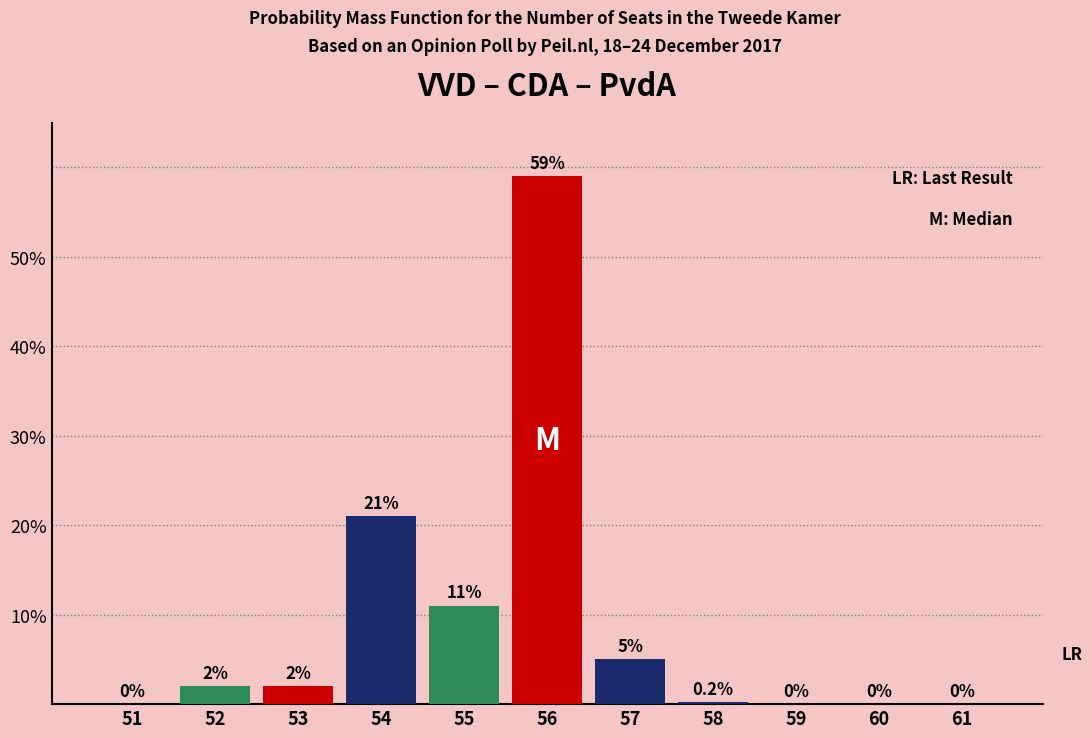

Reading right to left, transcribe all the data shown in this chart.

61=0.0	60=0.0	59=0.0	58=0.2	57=5.0	56=59.0	55=11.0	54=21.0	53=2.0	52=2.0	51=0.0